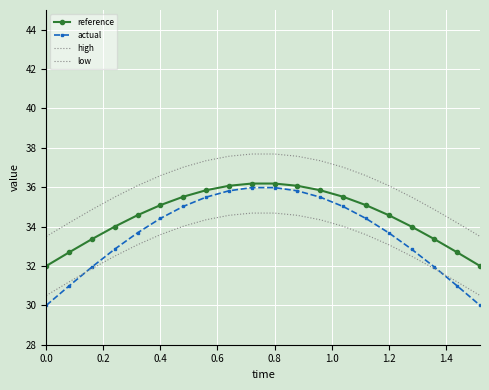

Reading left to right, transcribe all the data shown in this chart.

reference: 32.0	32.7	33.4	34.0	34.6	35.1	35.5	35.8	36.1	36.2	36.2	36.1	35.8	35.5	35.1	34.6	34.0	33.4	32.7	32.0
actual: 30.0	31.0	31.9	32.9	33.7	34.4	35.0	35.5	35.8	36.0	36.0	35.8	35.5	35.0	34.4	33.7	32.9	31.9	31.0	30.0
high: 33.5	34.2	34.9	35.5	36.1	36.6	37.0	37.3	37.6	37.7	37.7	37.6	37.3	37.0	36.6	36.1	35.5	34.9	34.2	33.5
low: 30.5	31.2	31.9	32.5	33.1	33.6	34.0	34.3	34.6	34.7	34.7	34.6	34.3	34.0	33.6	33.1	32.5	31.9	31.2	30.5